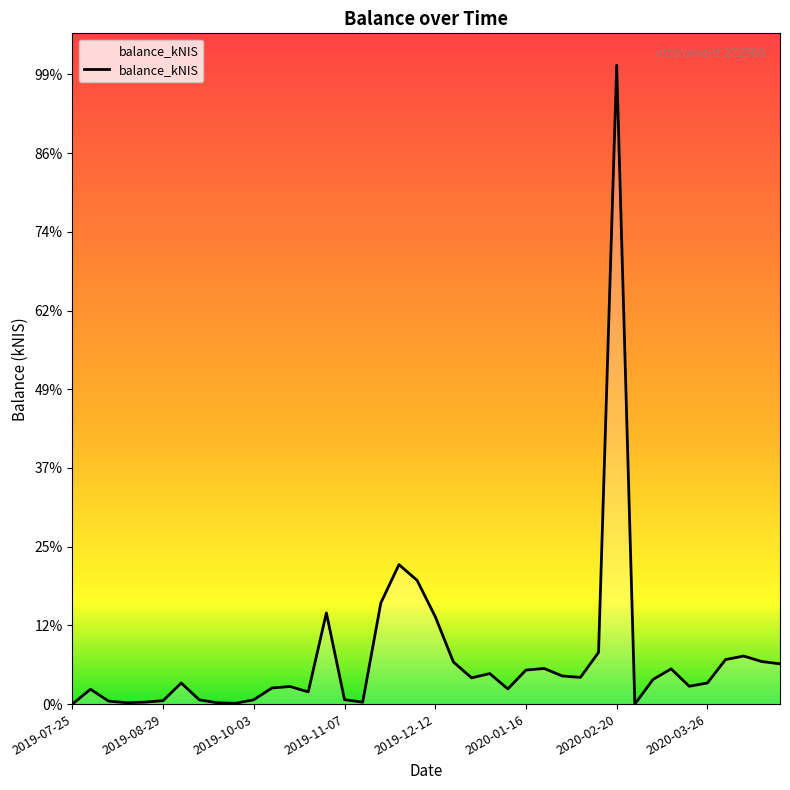

Is this an area chart (filled region under the line)?

Yes